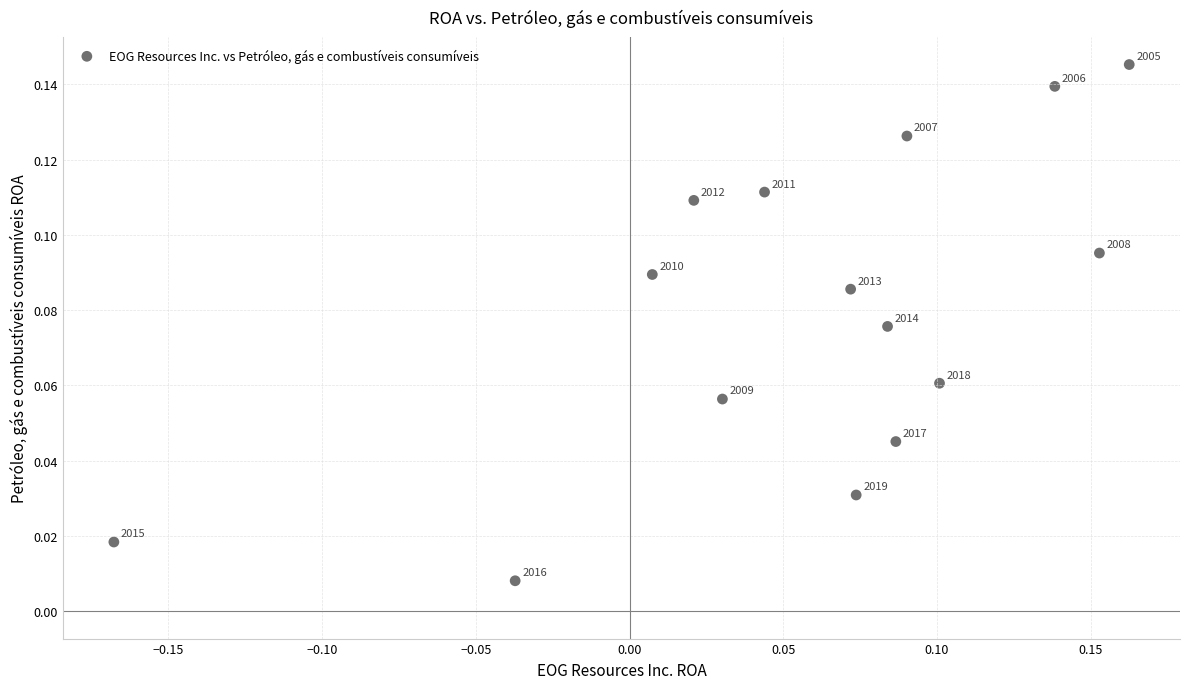

What is the range of X values (max minus min)?

0.3